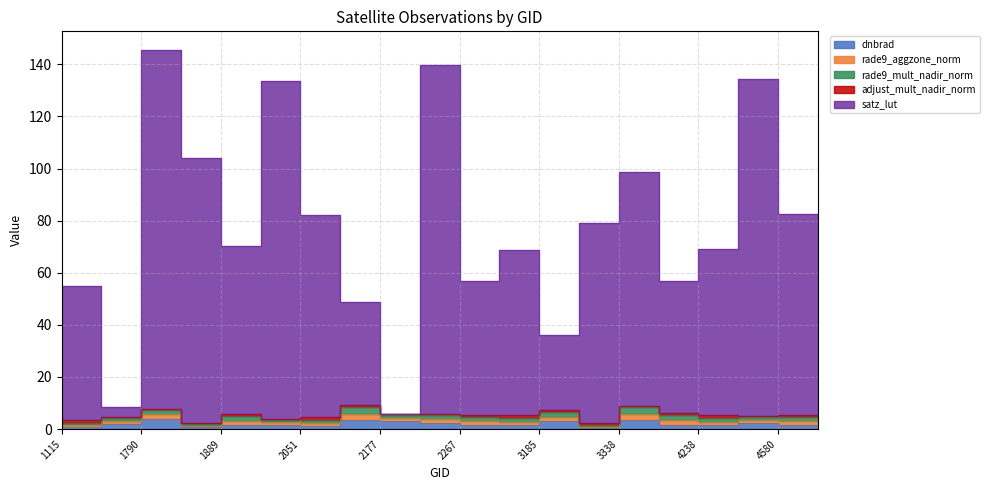

Which series has the widest spread of values?

satz_lut